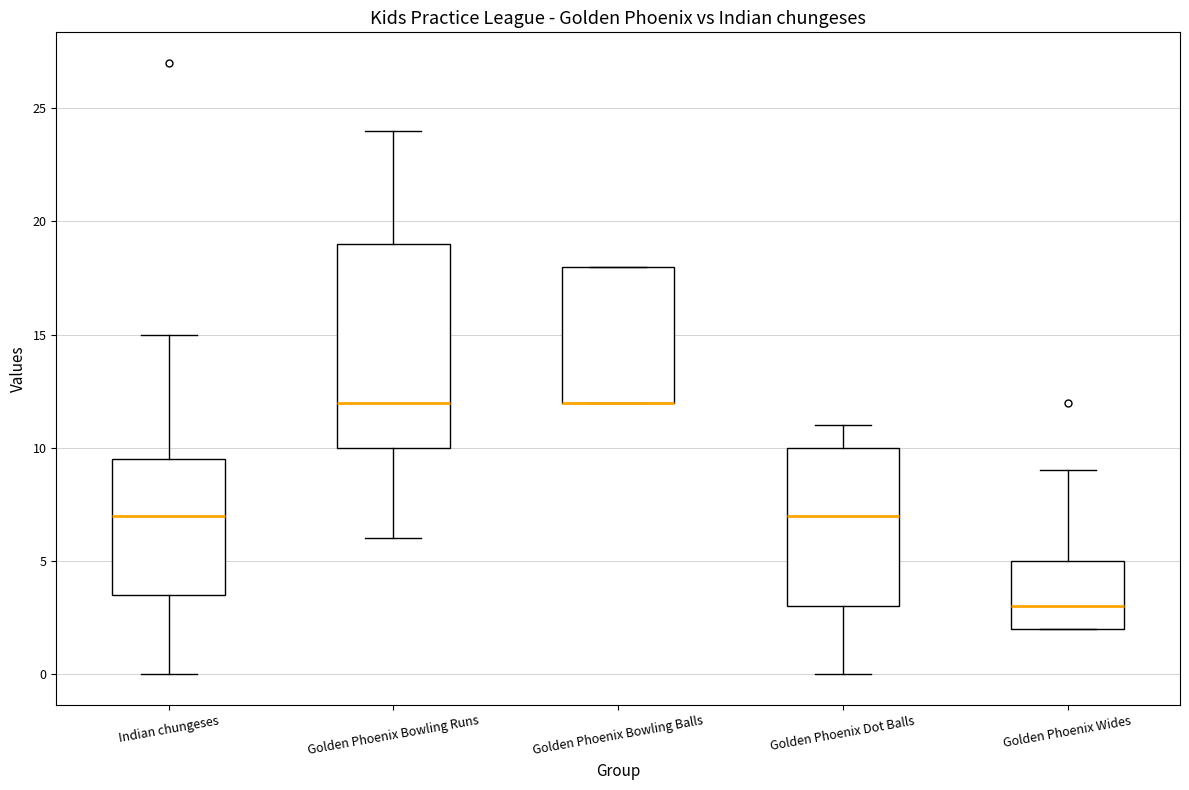

Reading left to right, transcribe this box plot: for each box, give where its median line is, the range the box spans, and where its two whiskers end, as read against the y-axis. The values are not printed on the chart, so give them approximately, as read against the axis.

Indian chungeses: median 7.0, box 3.5 to 9.5, whiskers 0.0 to 15.0
Golden Phoenix Bowling Runs: median 12.0, box 10.0 to 19.0, whiskers 6.0 to 24.0
Golden Phoenix Bowling Balls: median 12.0 (drawn on the box's lower edge), box 12.0 to 18.0, whiskers 12.0 to 18.0
Golden Phoenix Dot Balls: median 7.0, box 3.0 to 10.0, whiskers 0.0 to 11.0
Golden Phoenix Wides: median 3.0, box 2.0 to 5.0, whiskers 2.0 to 9.0